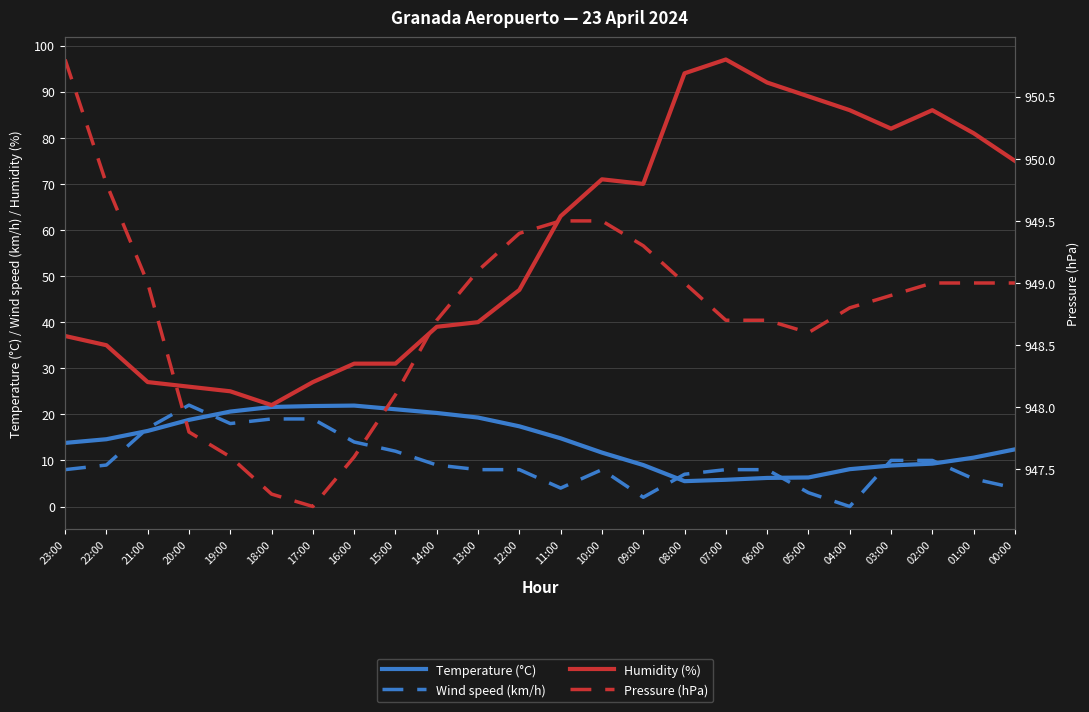

What is the approximate value of Pressure (hPa) at 21:00?

949.0